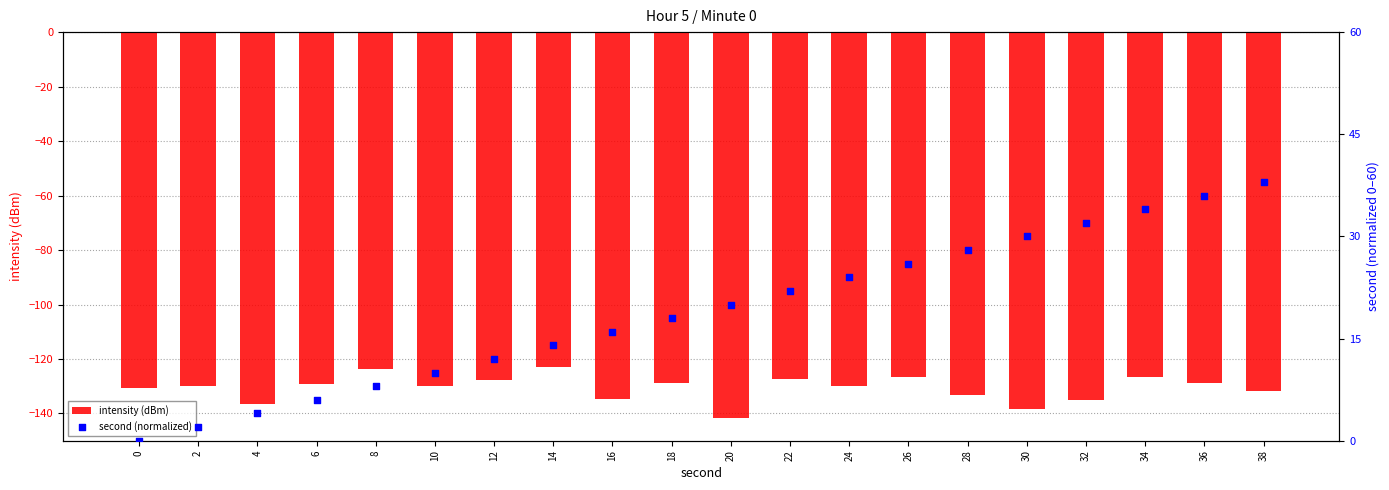

What is the sum of the intensity (dBm) values at 24 and 12?

-257.5